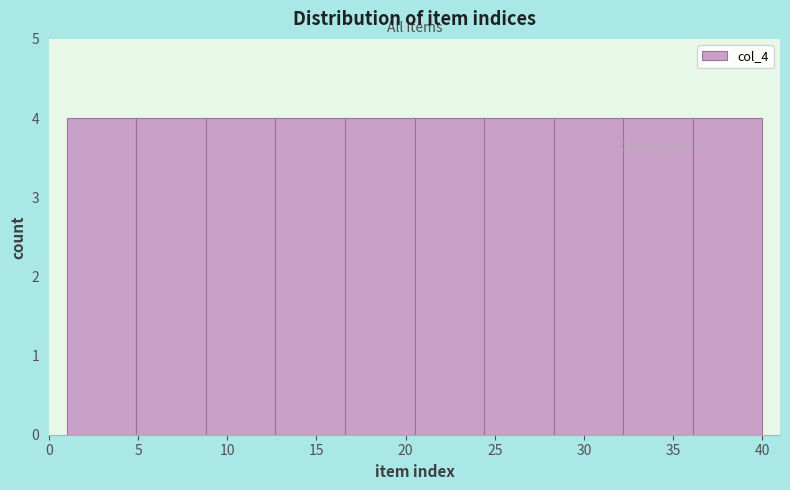

What is the height of the bar covering 16.6 to 20.5 on the x-axis? Neither the bar edges nor the heights are printed on the chart, so give them approximately, as read against the axes.

4